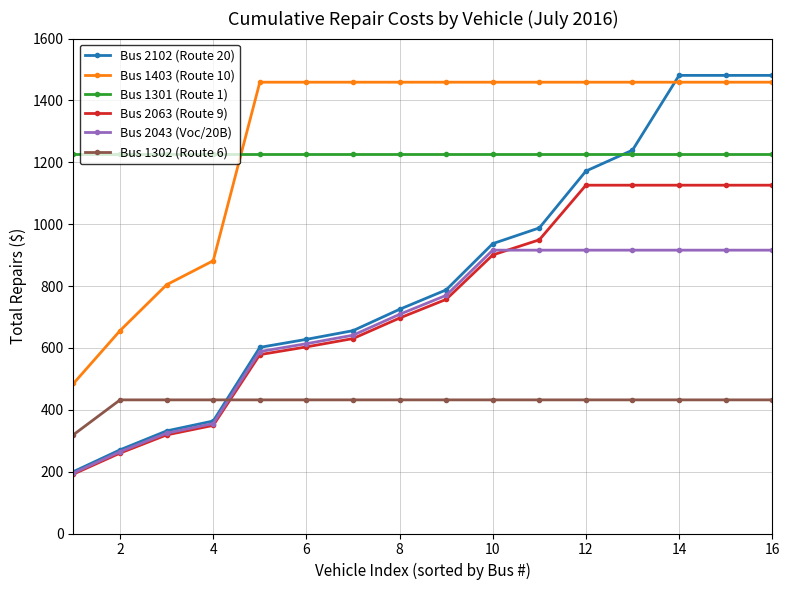

Which series has the largest range (max minus min)?

Bus 2102 (Route 20)